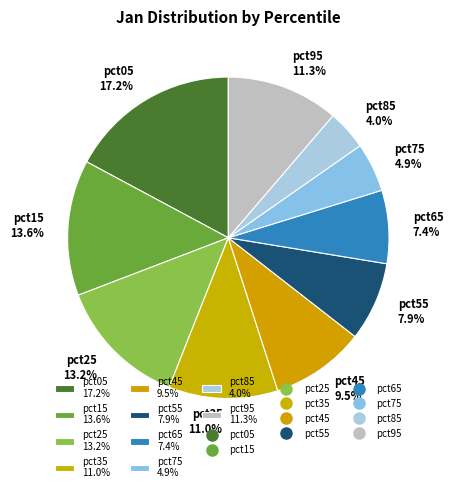

Count the number of slices in the pie.

10